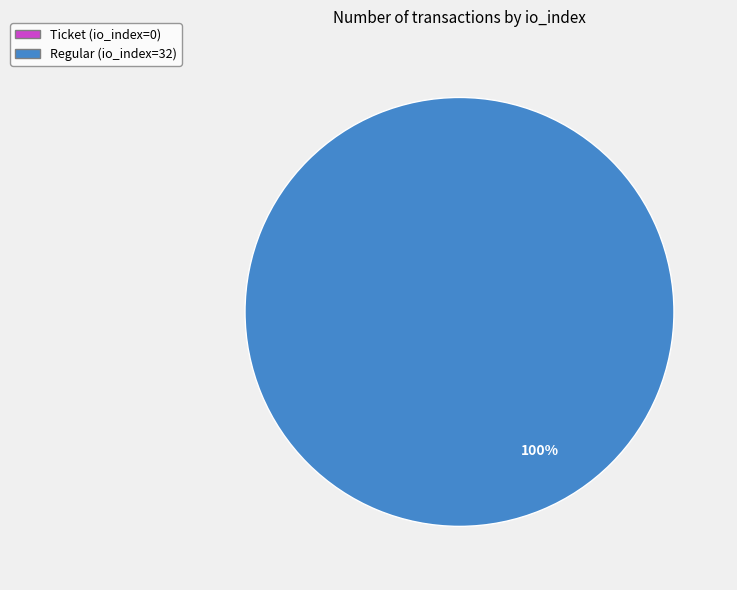

True or false: Ticket (io_index=0) accounts for 13% of the total.

False